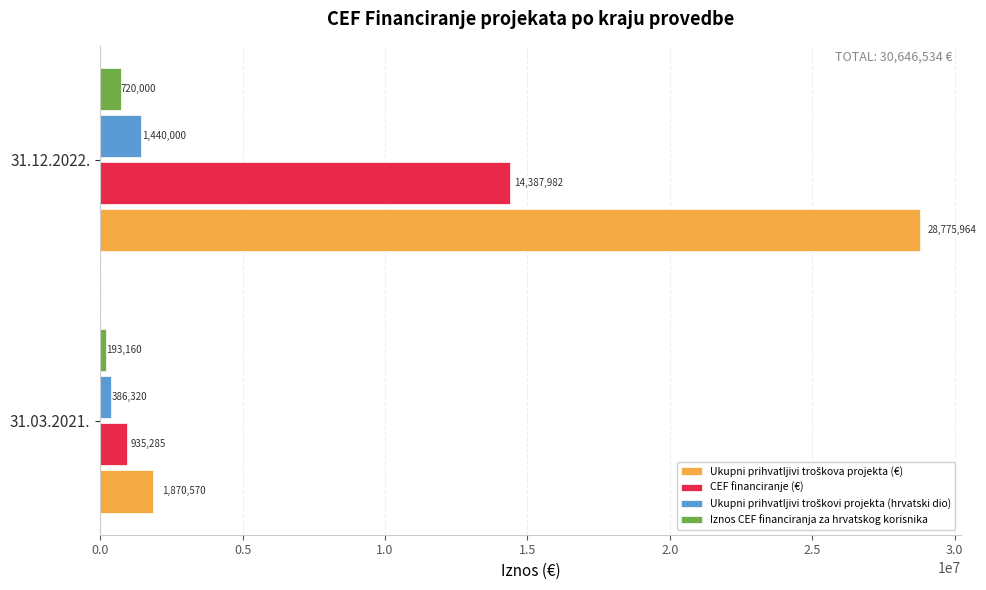

At which category is the sum across all series the highest?

31.12.2022.